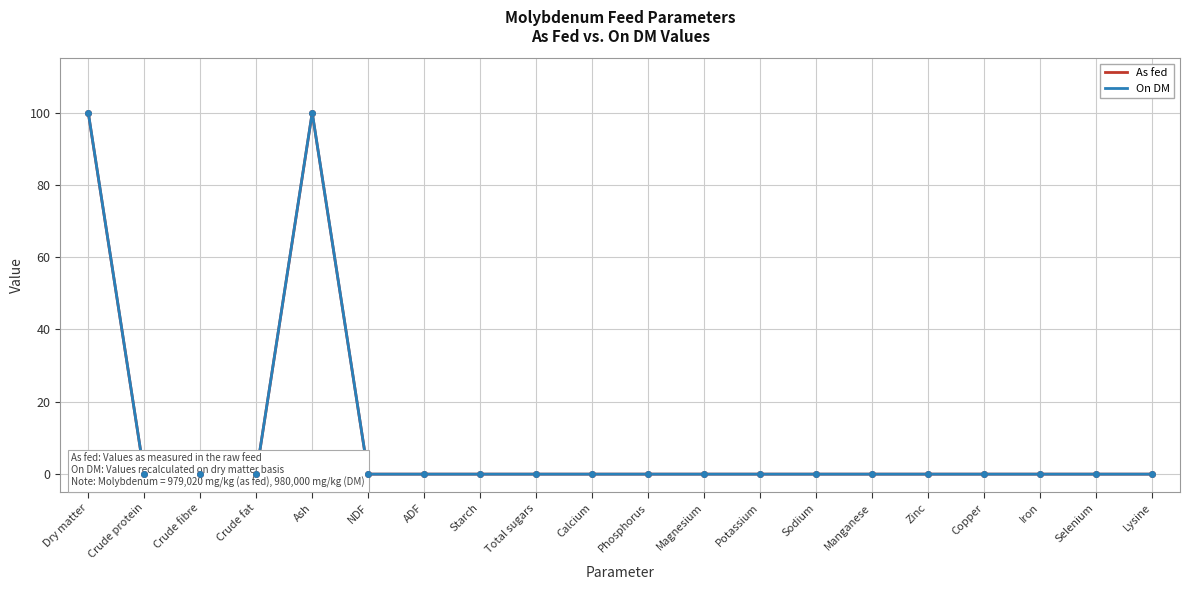

The value of As fed at Total sugars is -62.9. True or false?

False